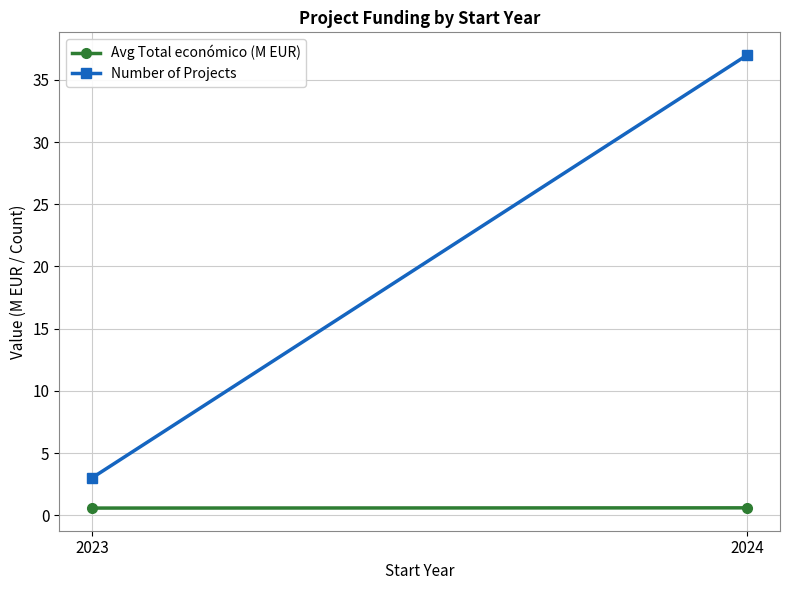

How many data points does each series have?

2